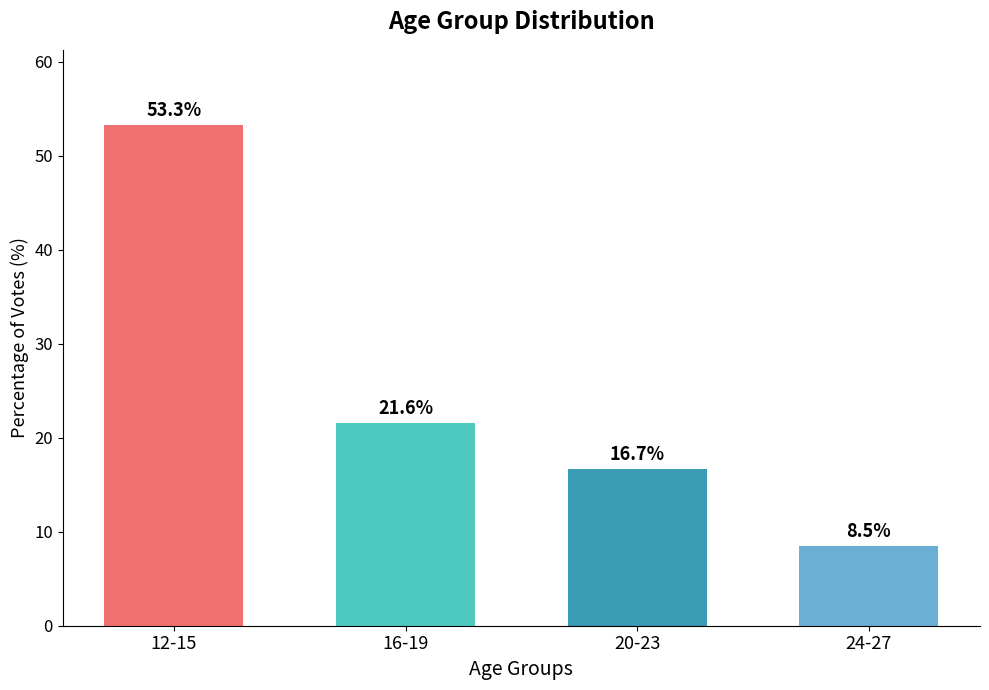

The value at 12-15 is 24.7. True or false?

False